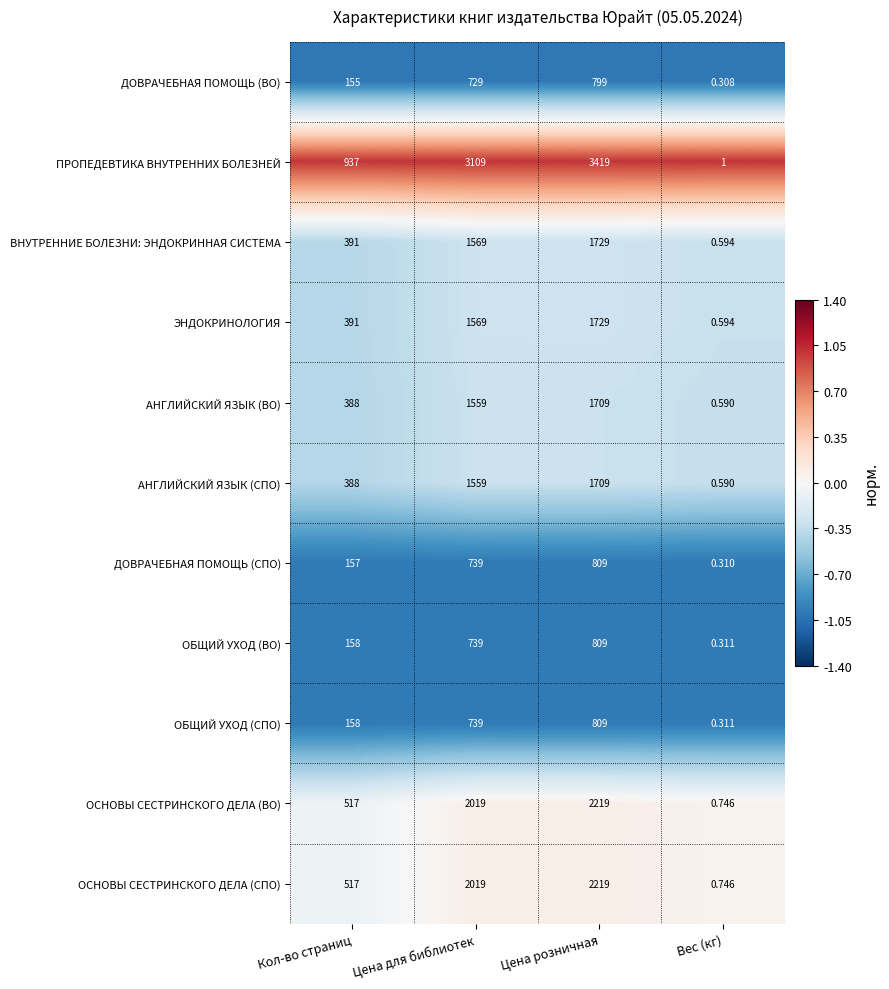

Which category has the lowest value in the ВНУТРЕННИЕ БОЛЕЗНИ: ЭНДОКРИННАЯ СИСТЕМА series?

Вес (кг)